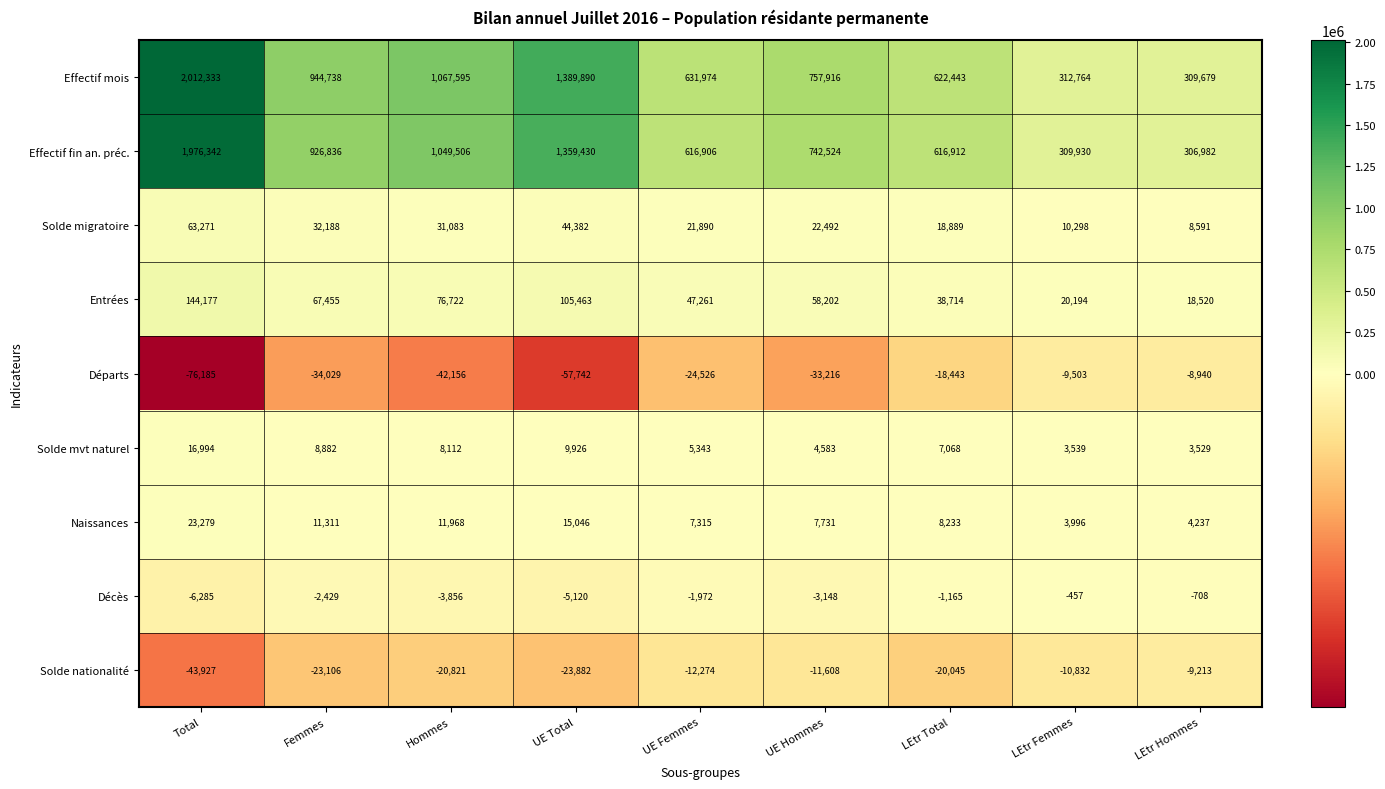

At how many categories does at least one series exceed 1299163?

2